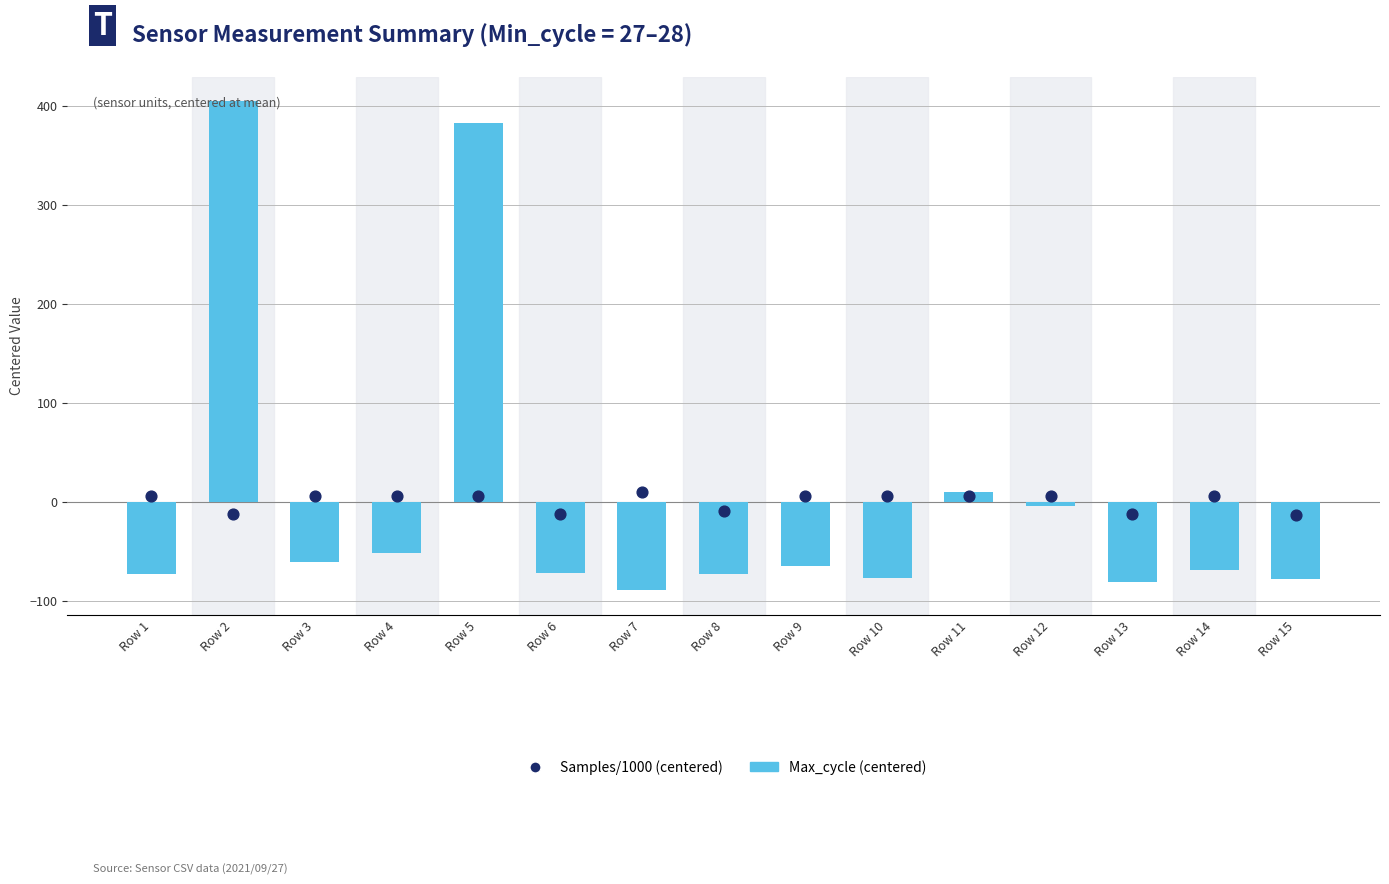

At how many categories does at least one series exceed -82?

15